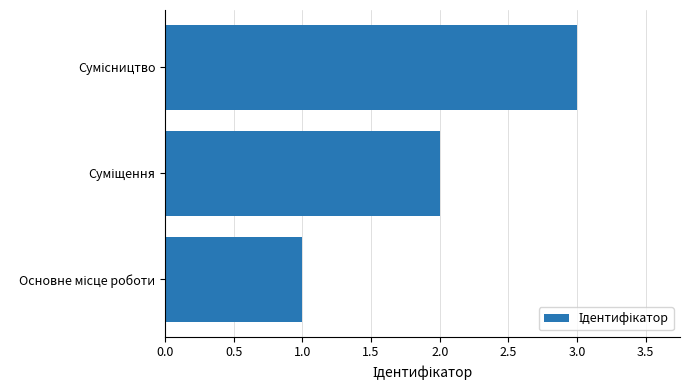

Does the chart contain stacked bars?

No